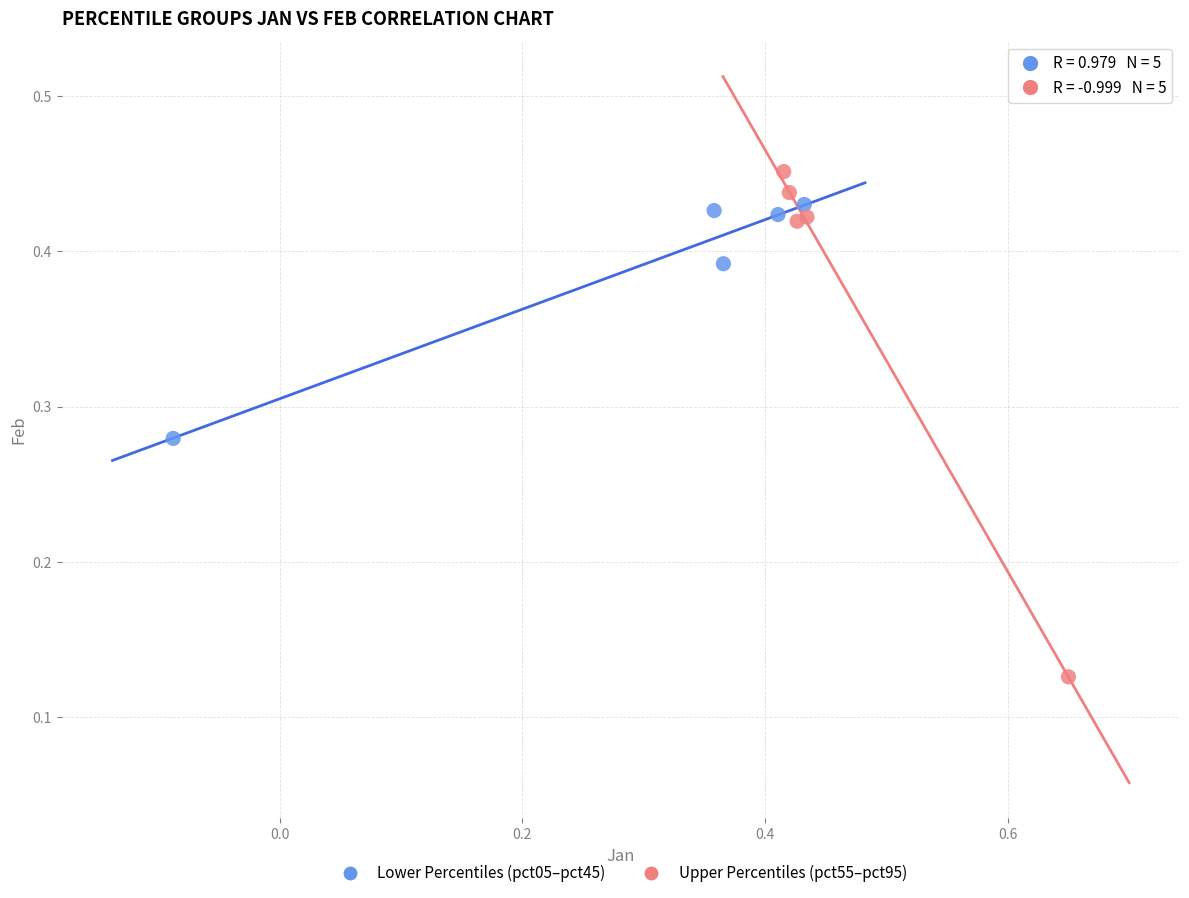

Which series has the widest spread of Y values?

Upper Percentiles (pct55–pct95)